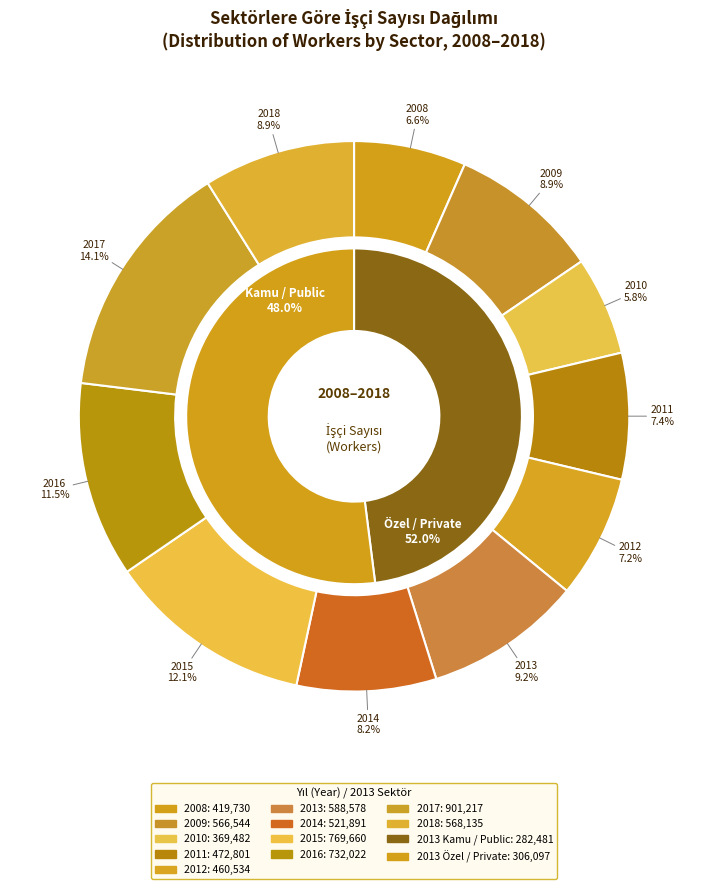

Is 3 the majority of the pie?

No